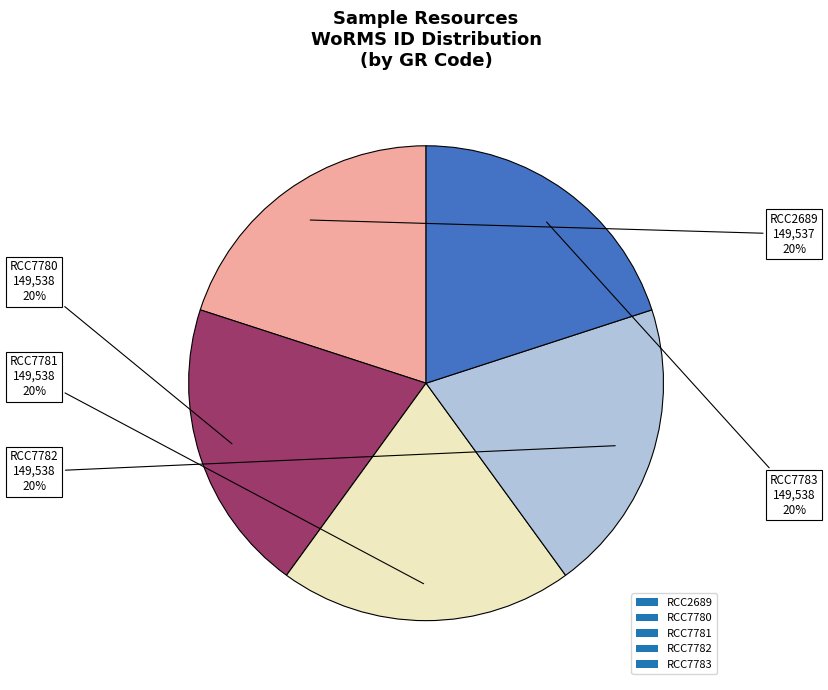

What is the ratio of the value at RCC7781 to the value at RCC7780?

1.0